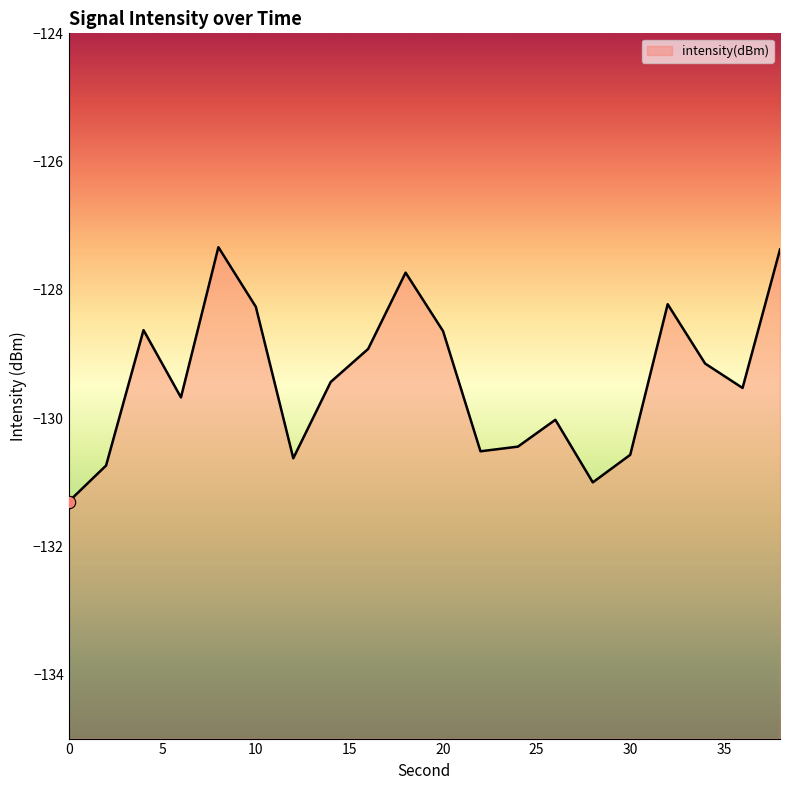

Which has a higher value, 16 or 10?

10